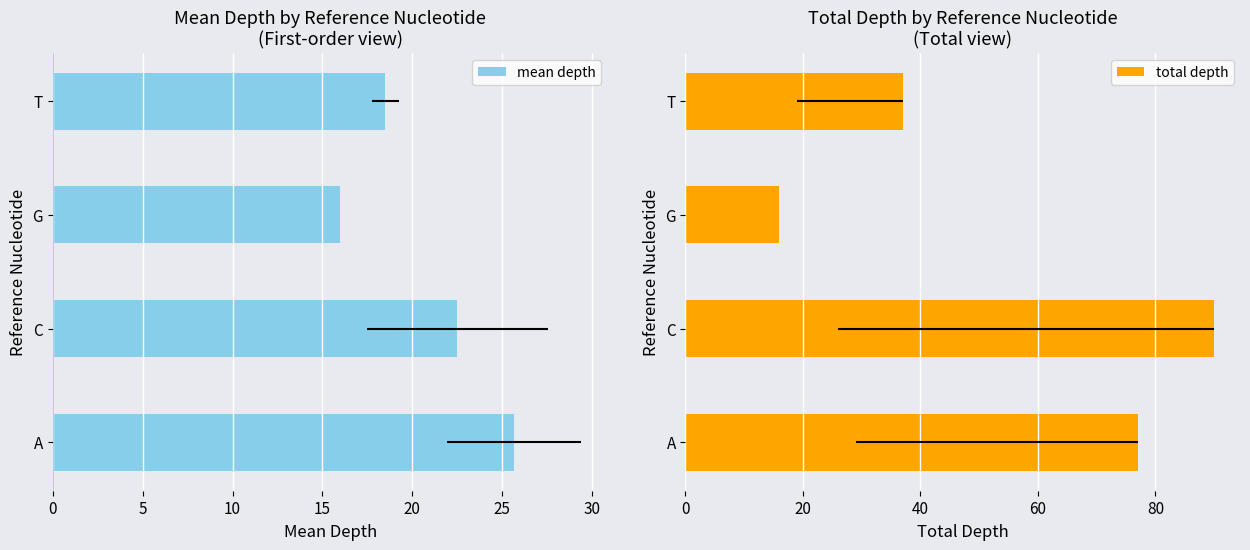

Which series has the largest total across all categories?

total depth